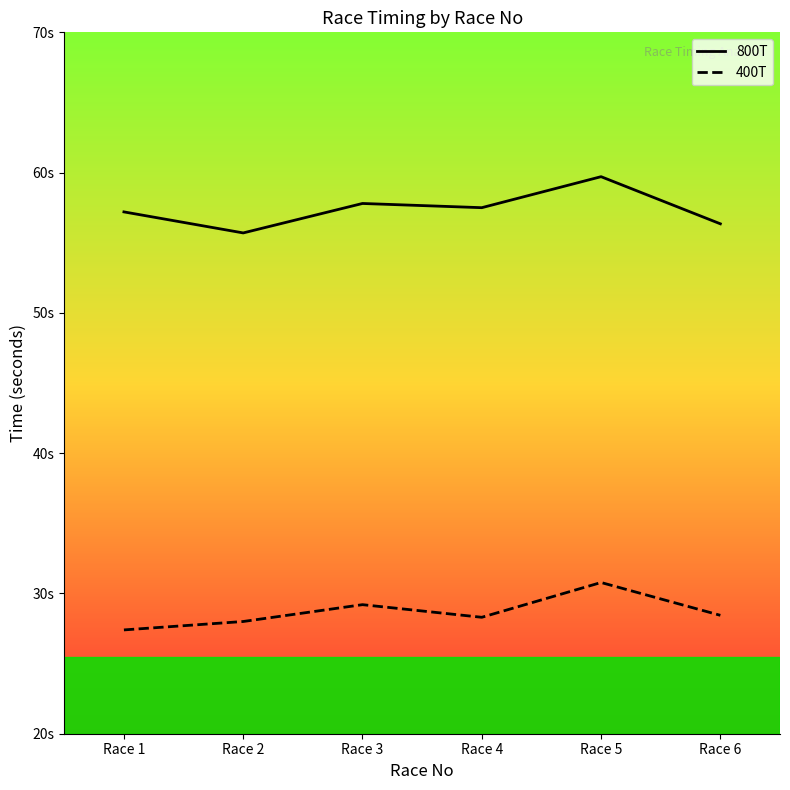

True or false: 800T and 400T intersect in this chart.

False